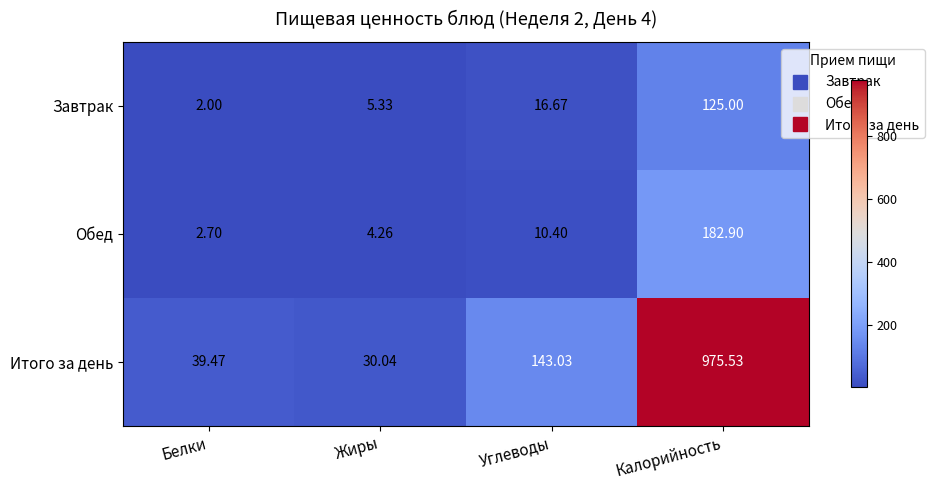

At which category does the chart reach its peak across all series?

Калорийность